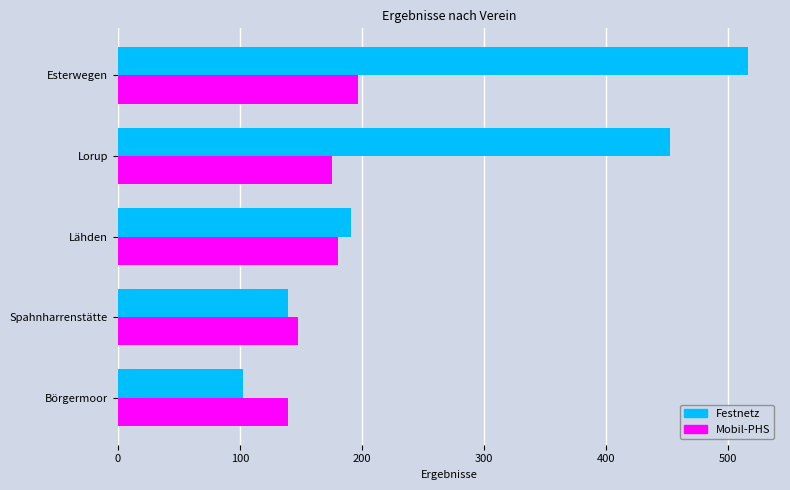

Is it true that Festnetz equals 191.1 at Lähden?

True